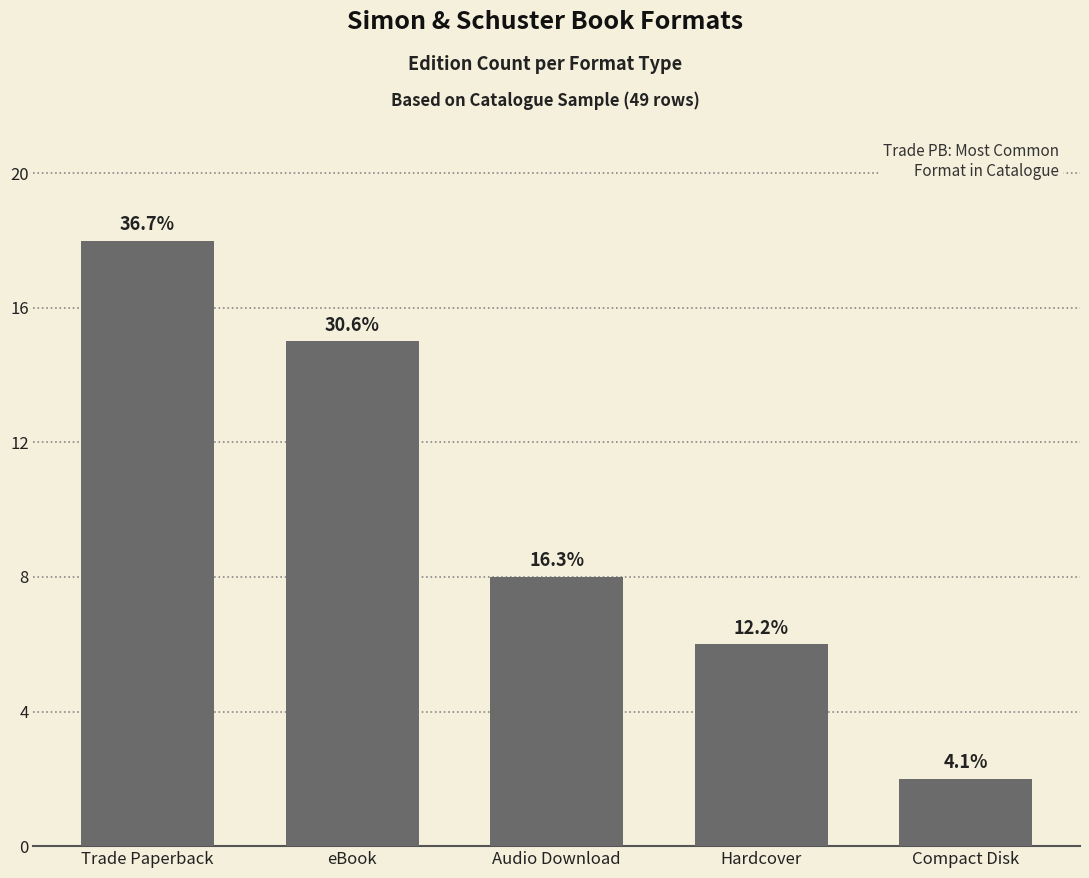

Which has a higher value, Hardcover or eBook?

eBook